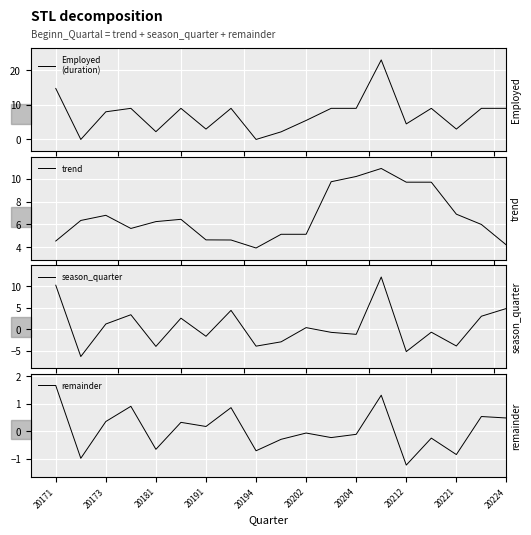

What is the highest value of the trend series?

10.9